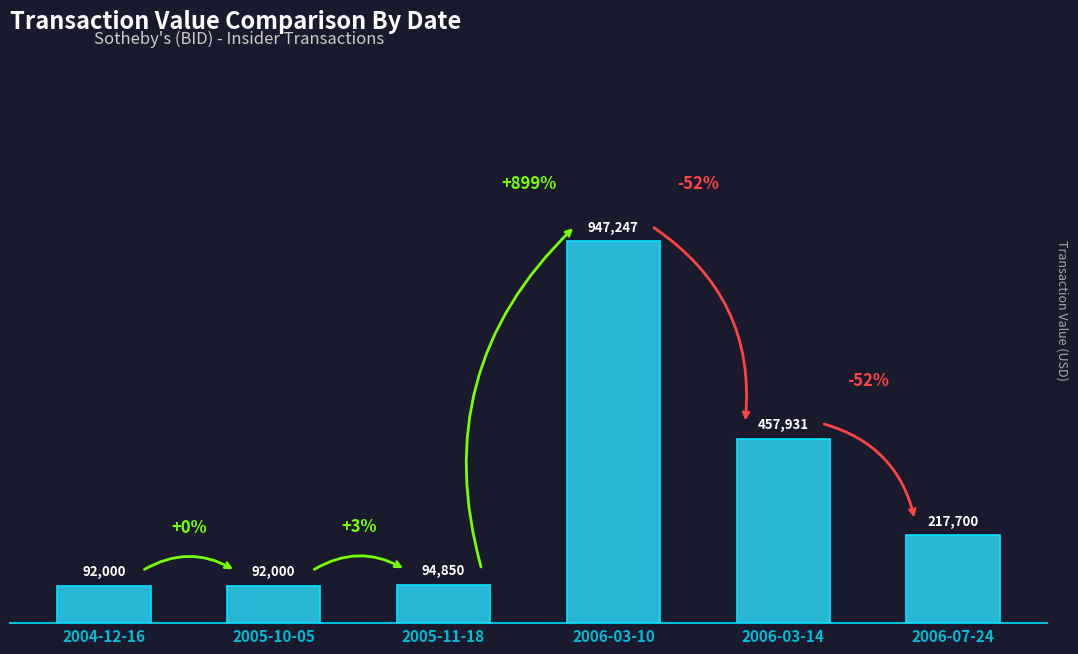

Are the bars horizontal?

No